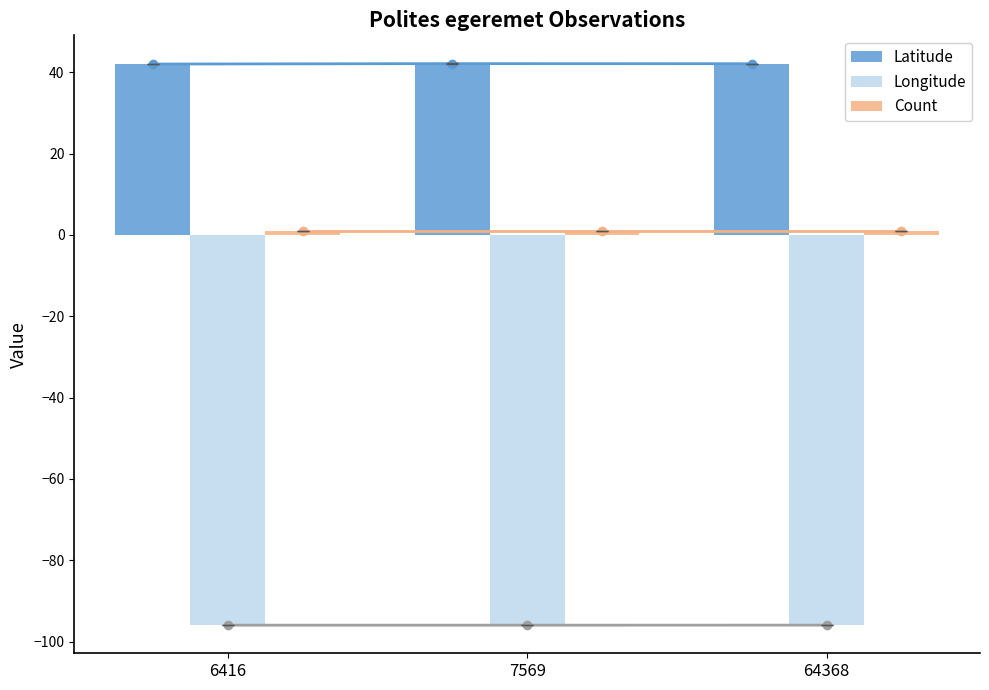

What is the difference between the Latitude values at 7569 and 6416?

0.1